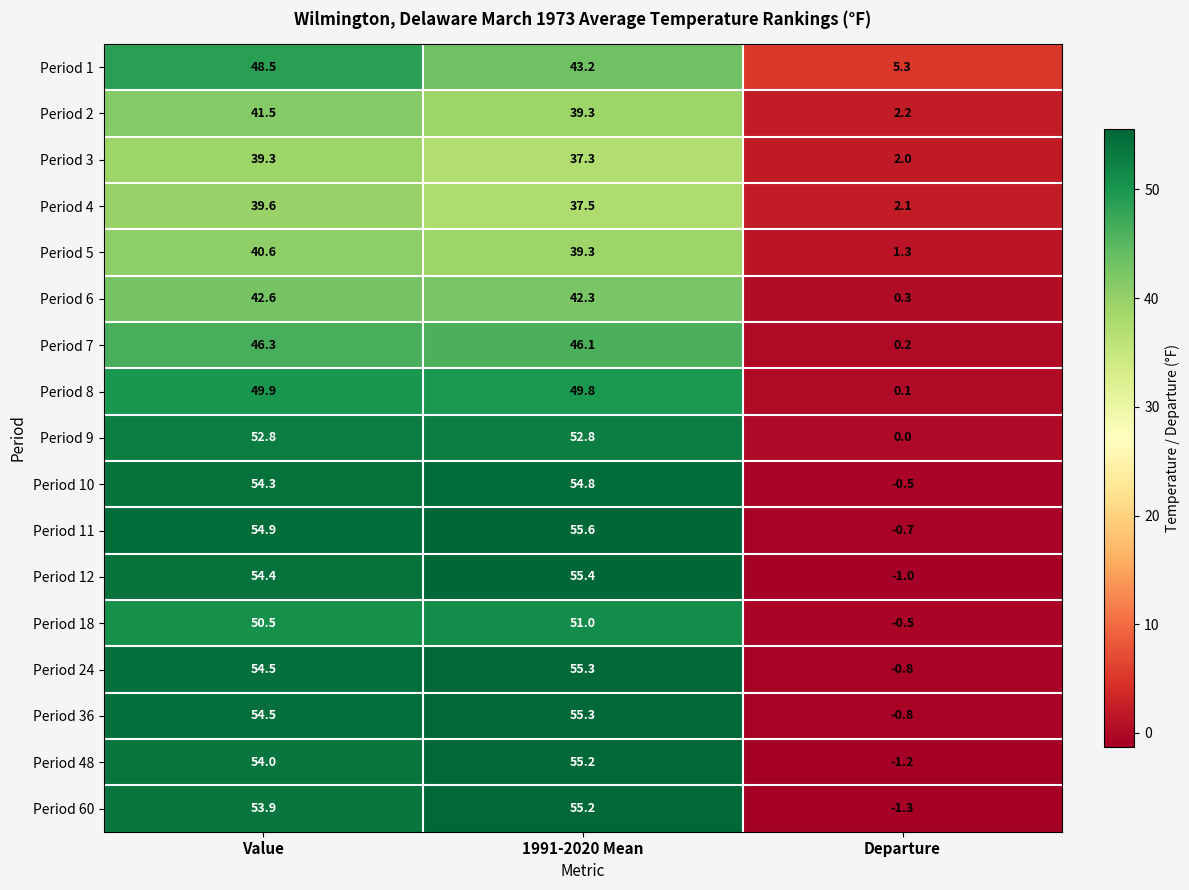

How many distinct data groups are displayed?

17